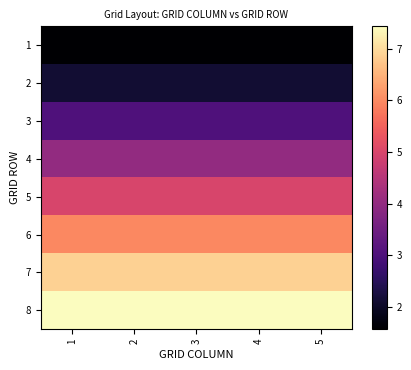

Rank the series at 1 from highest to lowest value.

8, 7, 6, 5, 4, 3, 2, 1